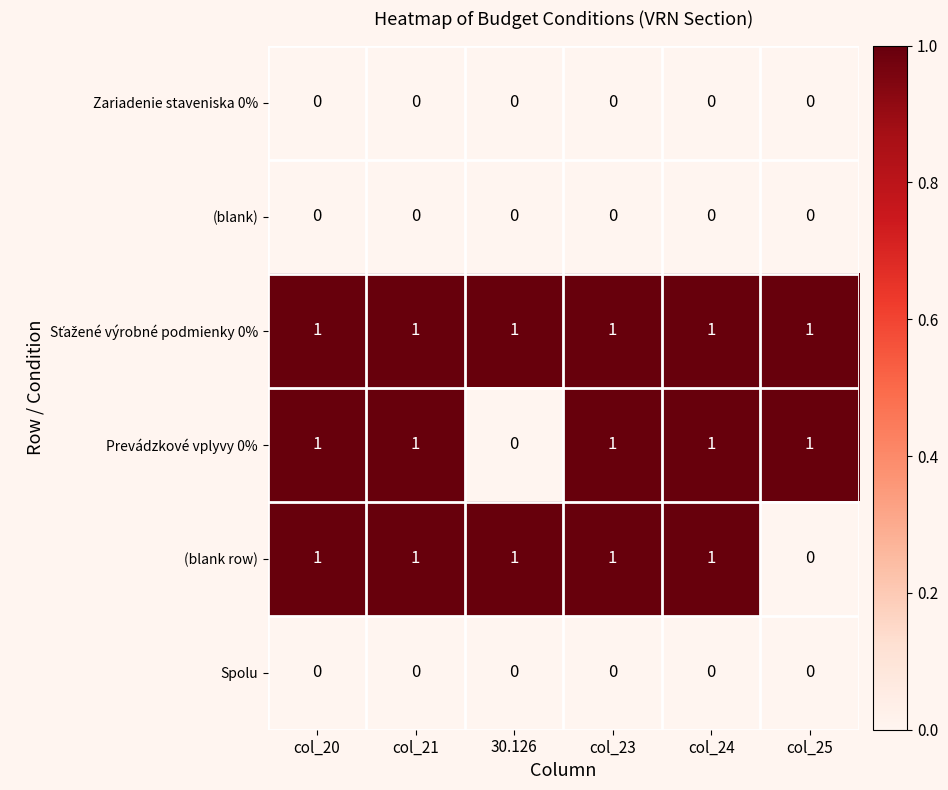

True or false: (blank row) has a value of 1 at 30.126.

True